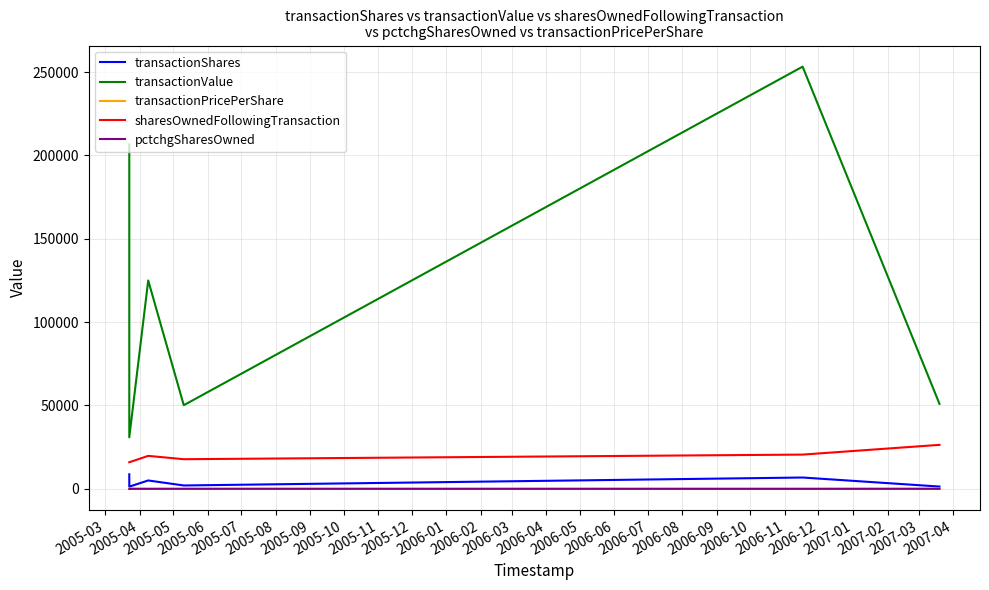

True or false: transactionShares and sharesOwnedFollowingTransaction intersect in this chart.

False